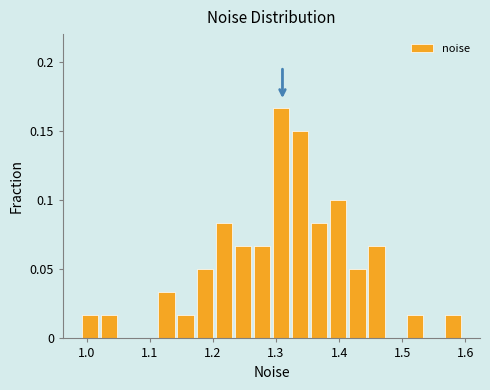

Read against the x-axis, roughly where is the centre of the tallest bar?

1.31